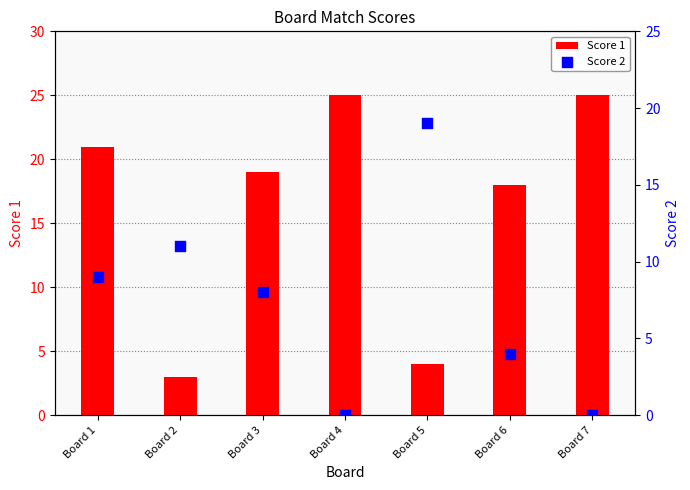

What are all the series names shown in the legend?

Score 1, Score 2